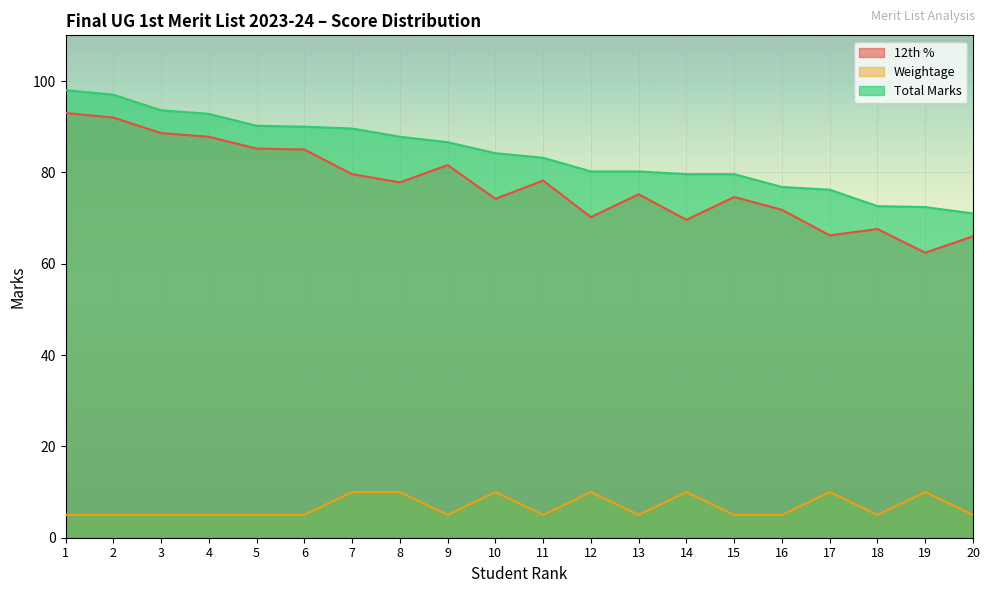

What are all the series names shown in the legend?

12th %, Weightage, Total Marks